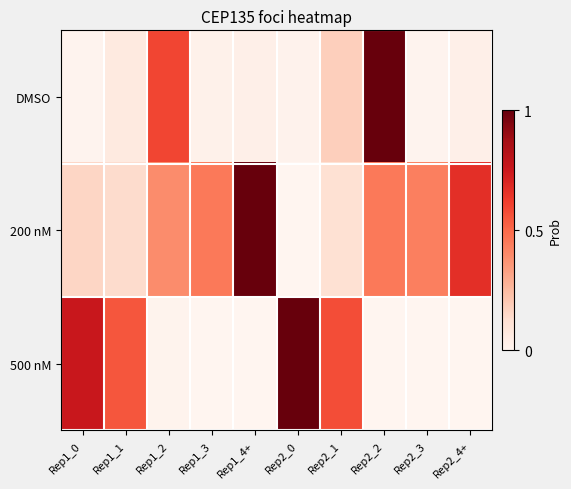

Rank the series at Rep1_3 from lowest to highest value.

500 nM, DMSO, 200 nM